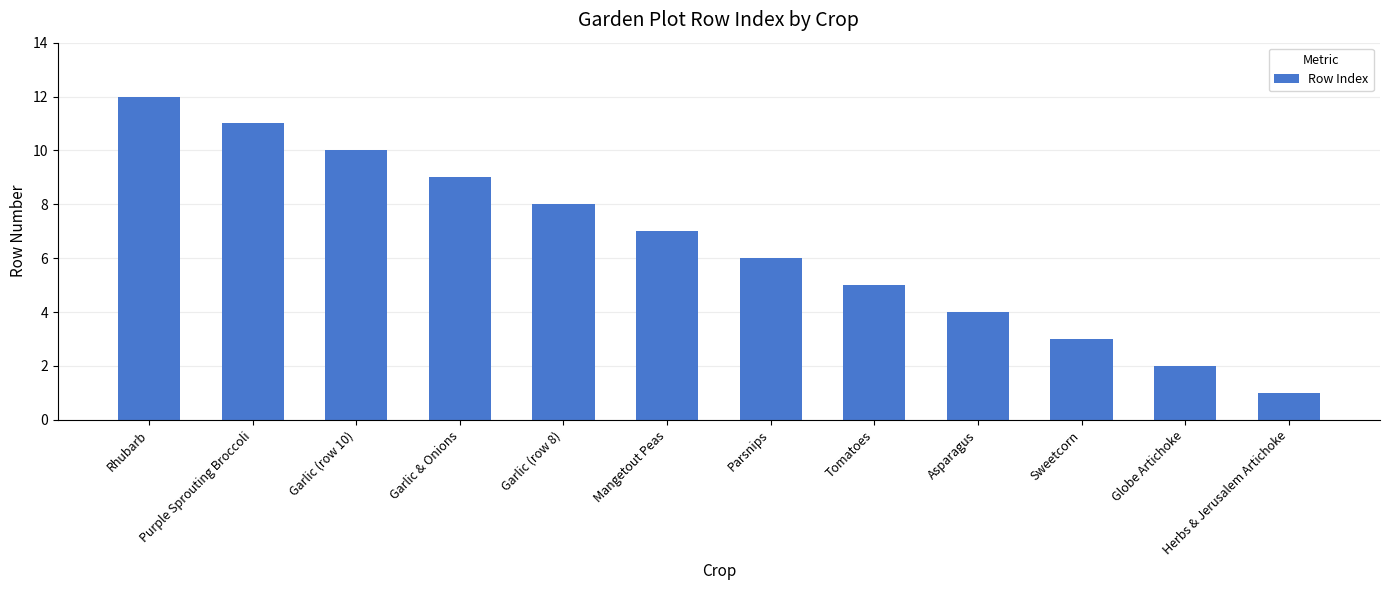

What is the difference between the second highest and minimum values?

10